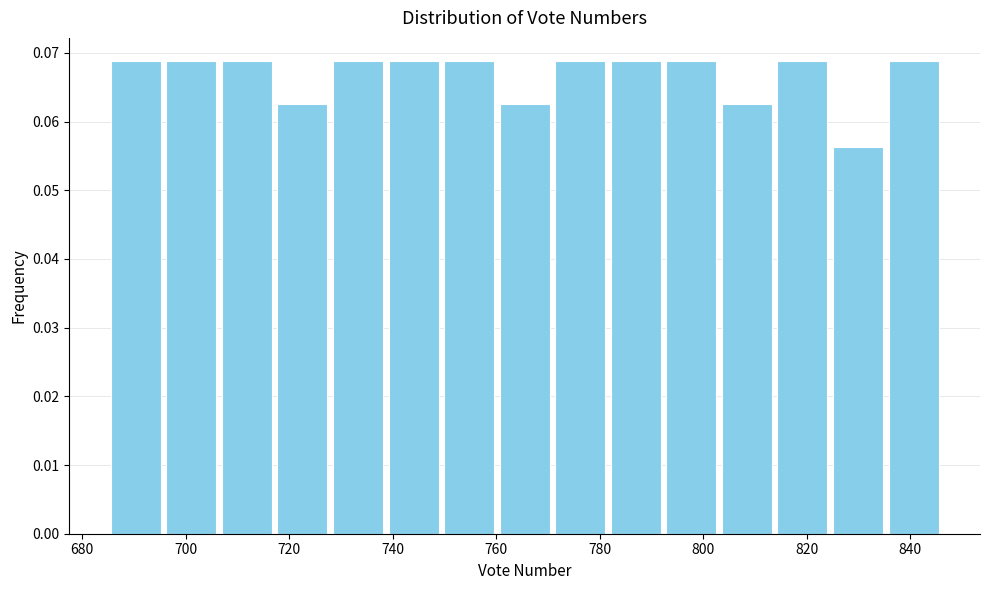

Reading left to right, transcribe this chart: for each bar, give the range it covers on the x-axis and its height. Neither the bar edges nor the heights are printed on the chart, so give them approximately, as read against the axes.

686 to 696: 0.069
696 to 706: 0.069
706 to 718: 0.069
718 to 728: 0.063
728 to 738: 0.069
738 to 750: 0.069
750 to 760: 0.069
760 to 770: 0.063
770 to 782: 0.069
782 to 792: 0.069
792 to 804: 0.069
804 to 814: 0.063
814 to 824: 0.069
824 to 836: 0.056
836 to 846: 0.069